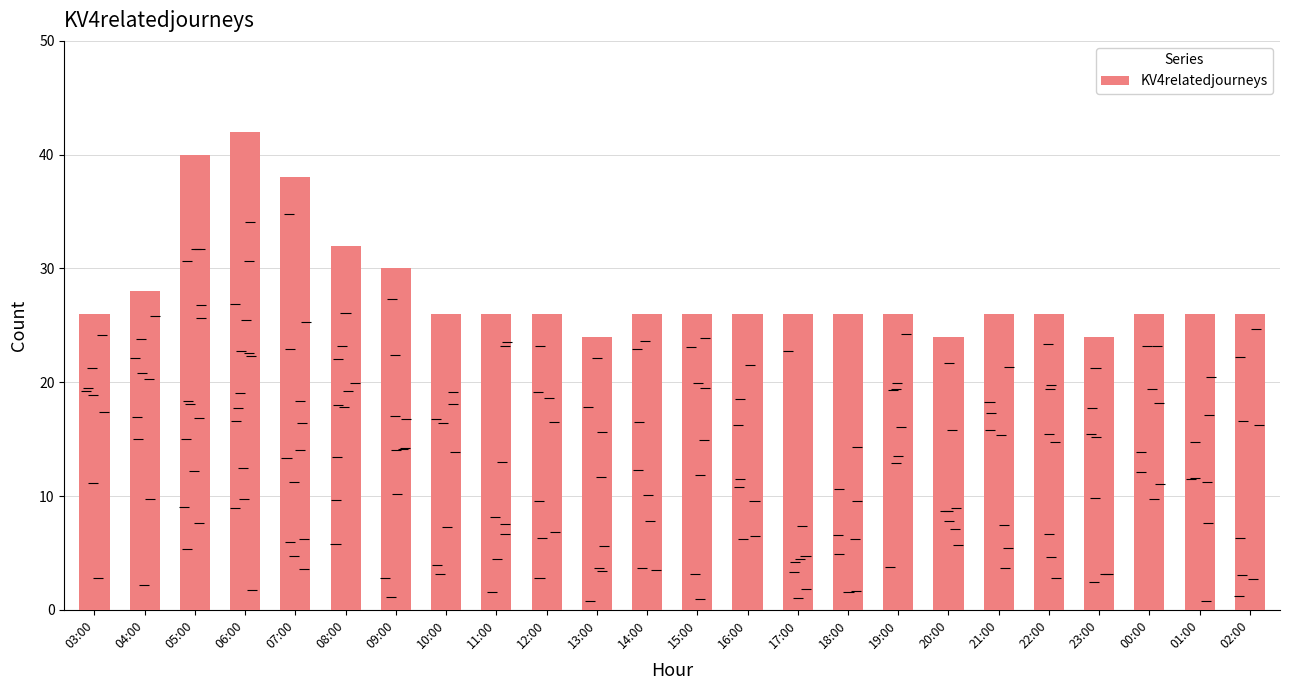

Reading left to right, extract all data points from this chart.

03:00=26	04:00=28	05:00=40	06:00=42	07:00=38	08:00=32	09:00=30	10:00=26	11:00=26	12:00=26	13:00=24	14:00=26	15:00=26	16:00=26	17:00=26	18:00=26	19:00=26	20:00=24	21:00=26	22:00=26	23:00=24	00:00=26	01:00=26	02:00=26